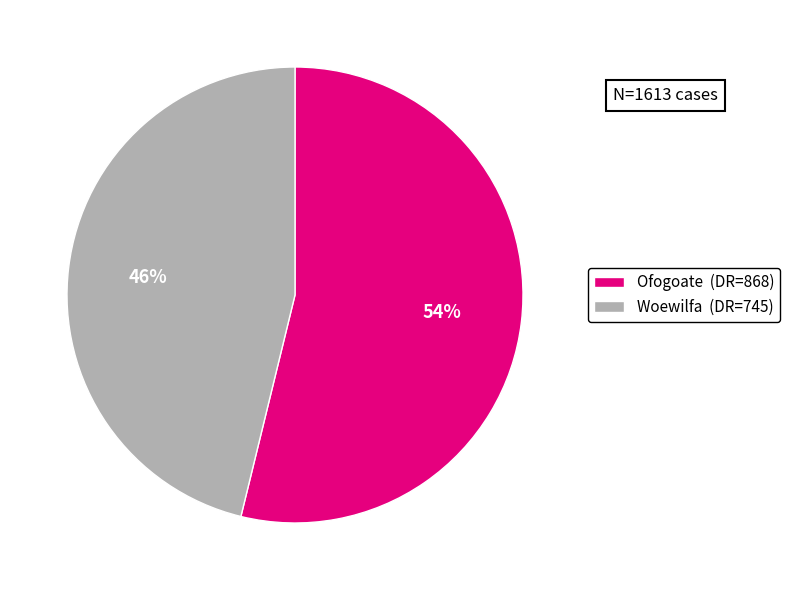

How many slices are in this pie chart?

2